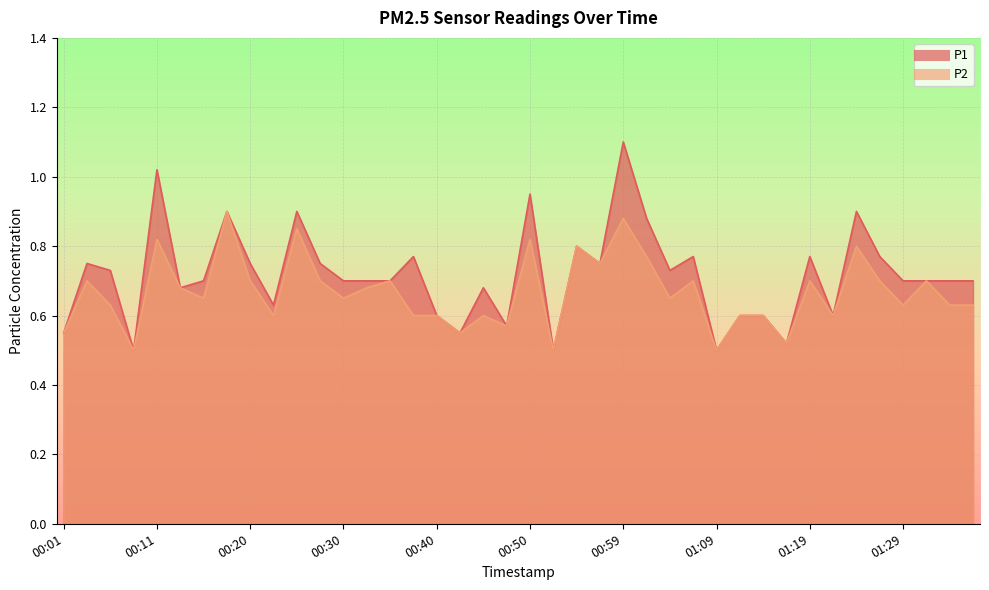

Between 00:08 and 01:16, which series saw the biggest shift?

P1